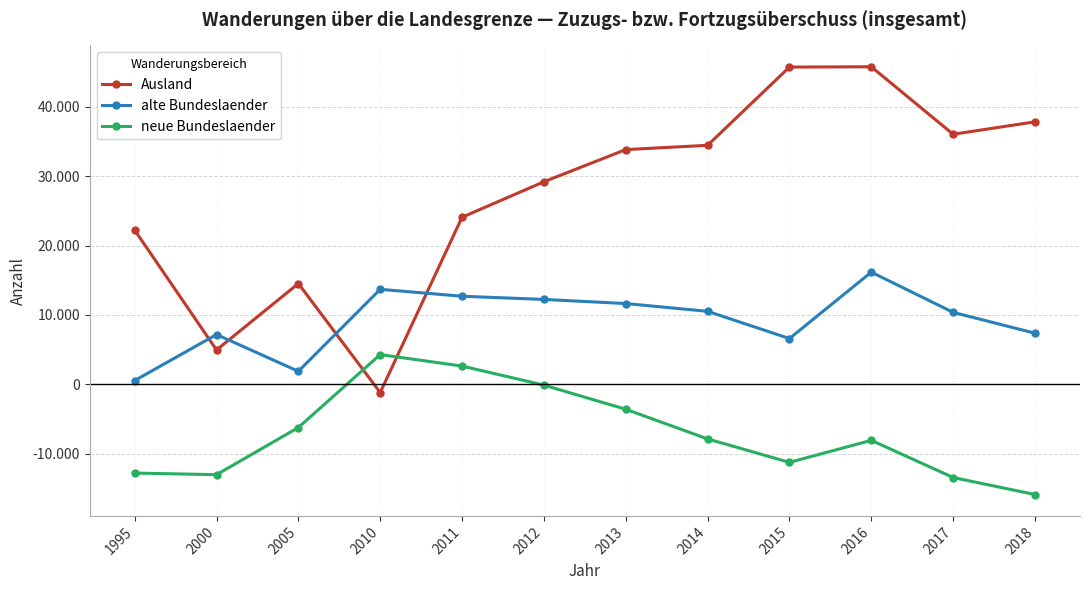

Reading right to left, extract all data points from this chart.

Ausland: 37825	36034	45754	45713	34441	33824	29190	24080	-1172	14529	4962	22224
alte Bundeslaender: 7376	10377	16171	6603	10527	11648	12239	12701	13696	1884	7184	554
neue Bundeslaender: -15863	-13413	-8060	-11231	-7855	-3580	-105	2640	4294	-6212	-13004	-12772